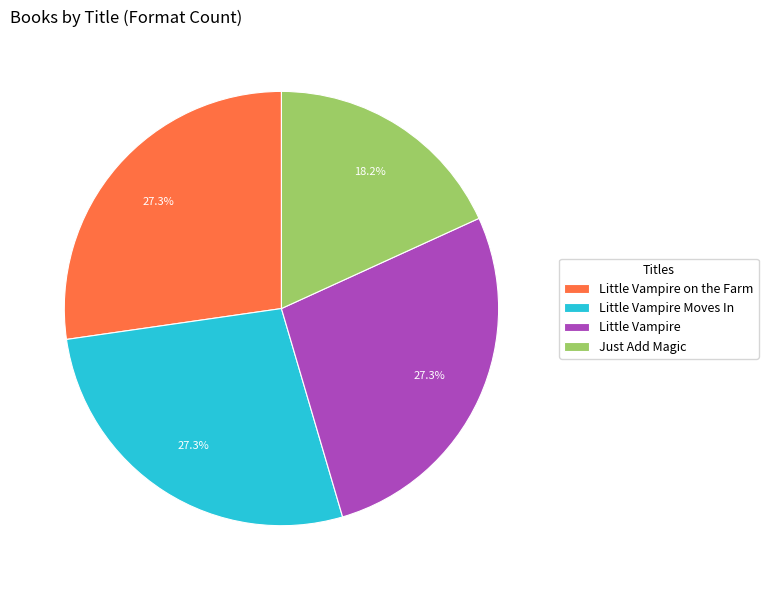

True or false: Little Vampire on the Farm accounts for 27% of the total.

True